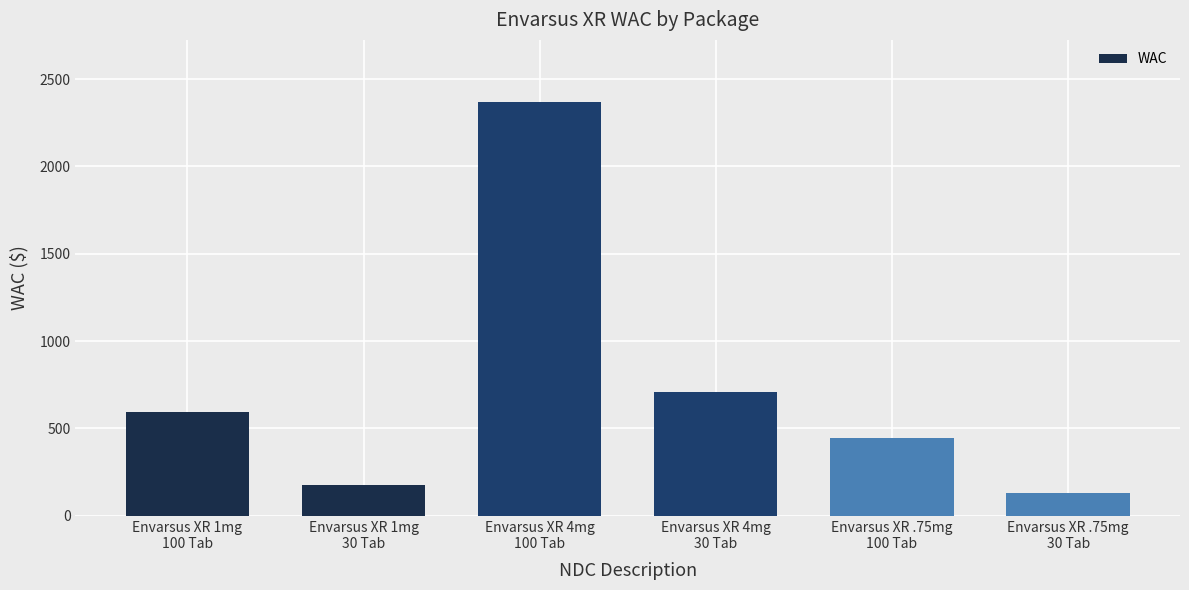

At which label is the value closest to 1251?

Envarsus XR 4mg
30 Tab